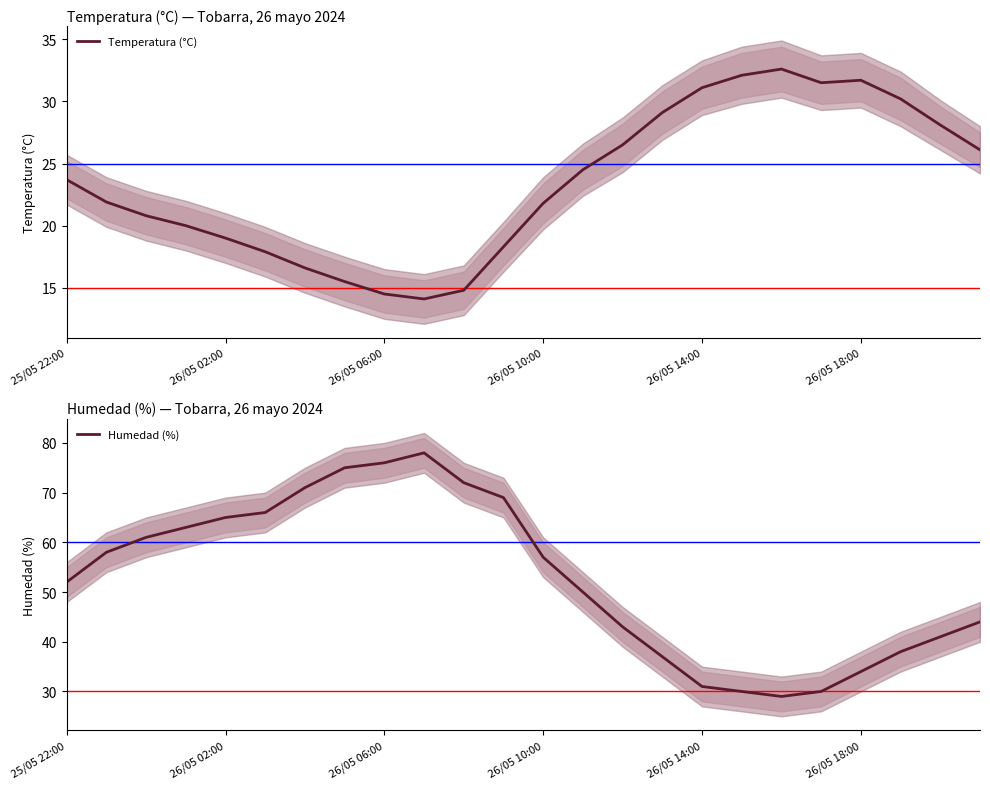

Which series has the widest spread of values?

Humedad (%)